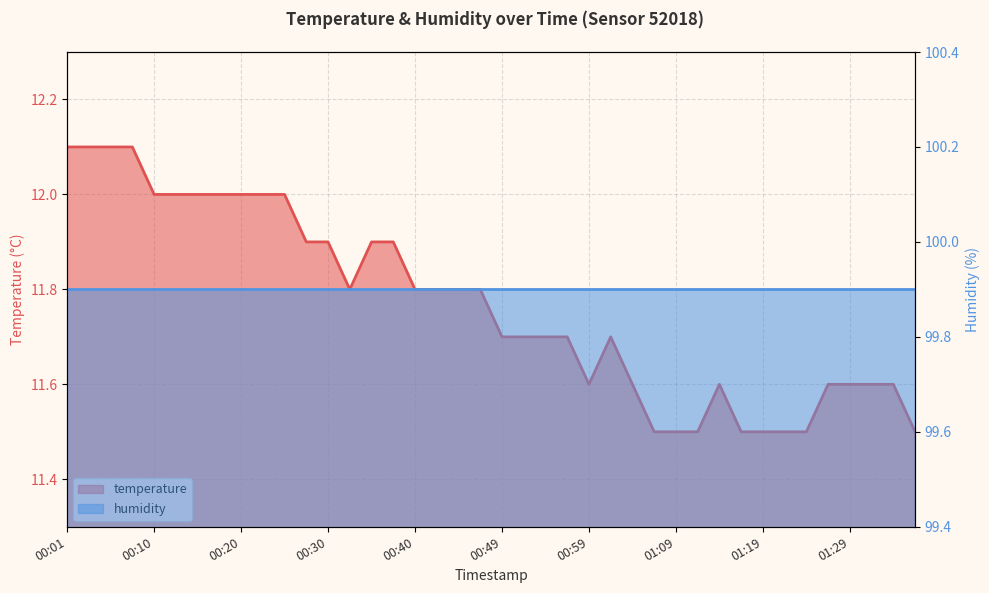

Reading left to right, extract all data points from this chart.

00:01=12.1	00:03=12.1	00:05=12.1	00:08=12.1	00:10=12.0	00:13=12.0	00:15=12.0	00:18=12.0	00:20=12.0	00:23=12.0	00:25=12.0	00:27=11.9	00:30=11.9	00:32=11.8	00:35=11.9	00:37=11.9	00:40=11.8	00:42=11.8	00:44=11.8	00:47=11.8	00:49=11.7	00:52=11.7	00:54=11.7	00:57=11.7	00:59=11.6	01:02=11.7	01:04=11.6	01:07=11.5	01:09=11.5	01:11=11.5	01:14=11.6	01:16=11.5	01:19=11.5	01:21=11.5	01:24=11.5	01:26=11.6	01:29=11.6	01:31=11.6	01:34=11.6	01:36=11.5